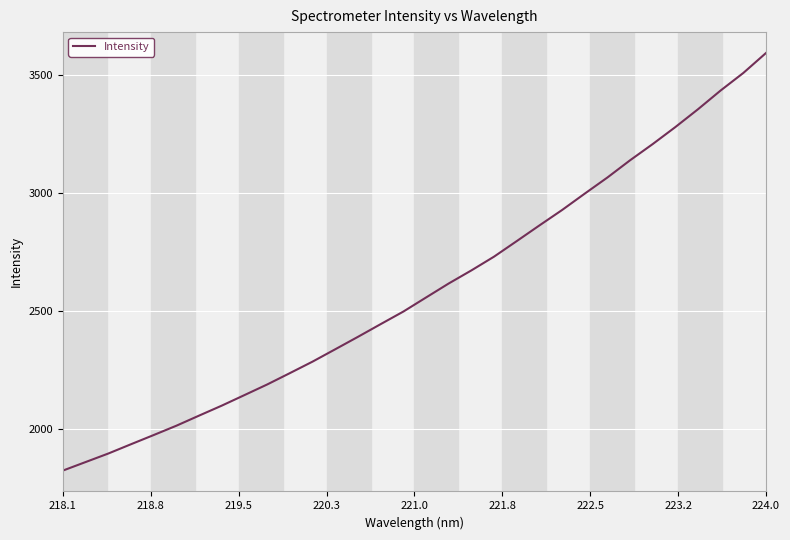

What is the sum of all values?

82974.4